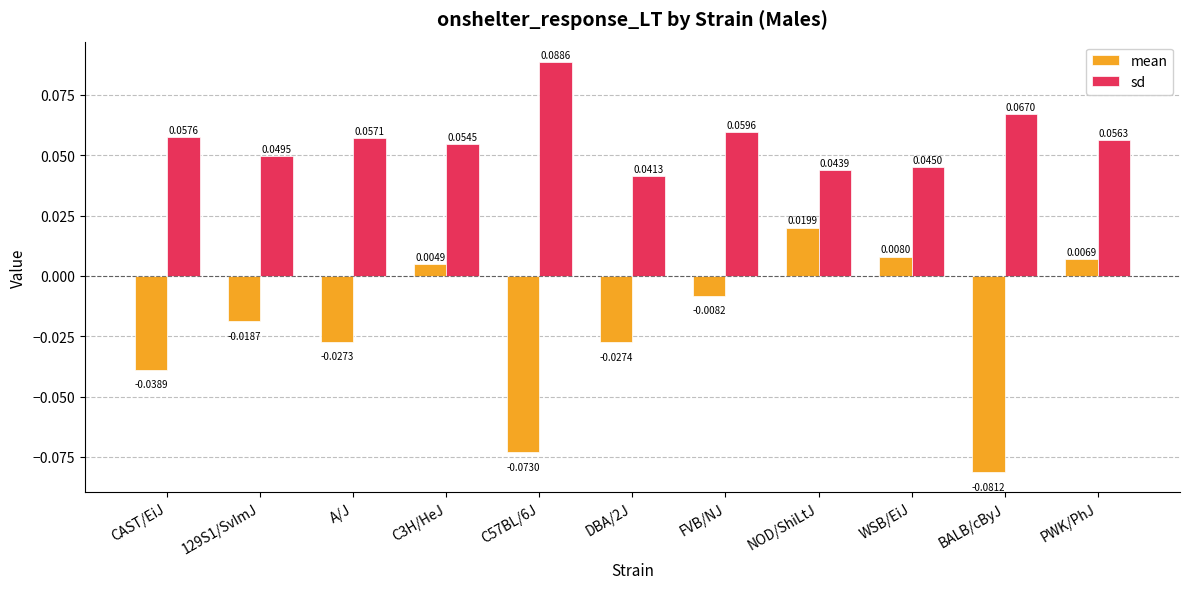

Which series changed the most between CAST/EiJ and C57BL/6J?

mean